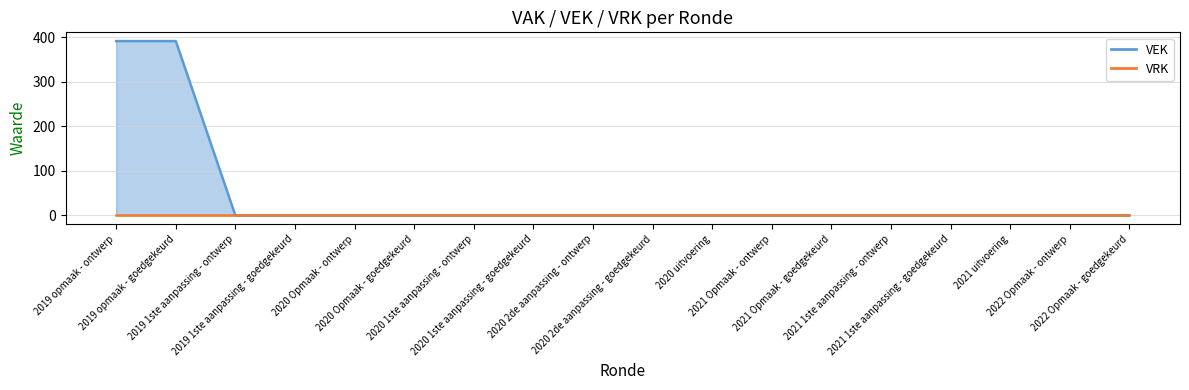

Which has a higher value, 2020 1ste aanpassing - goedgekeurd or 2020 2de aanpassing - ontwerp?

2020 1ste aanpassing - goedgekeurd